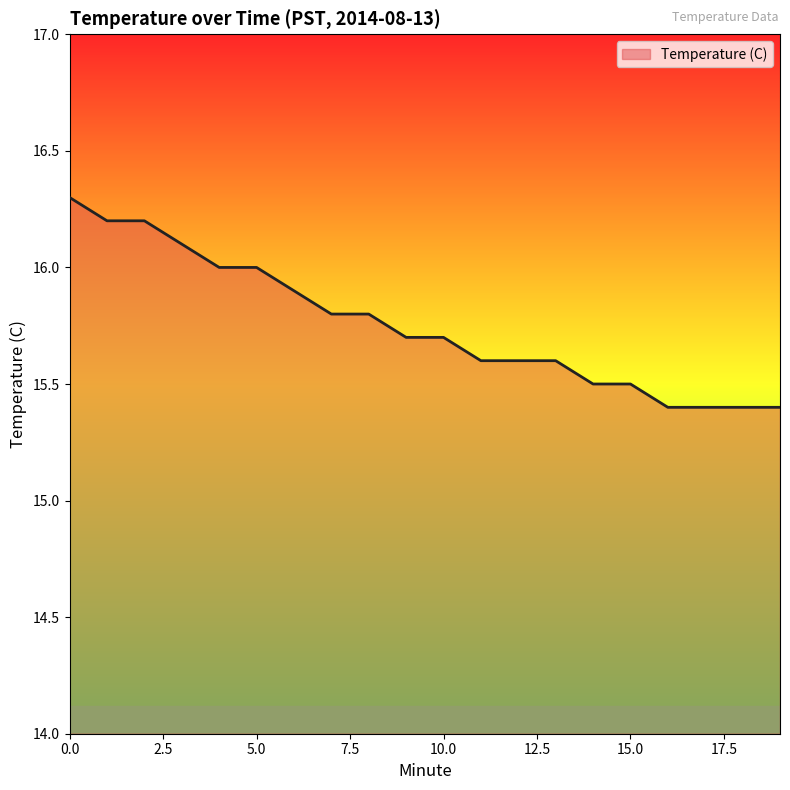

What is the sum of all values?

315.1